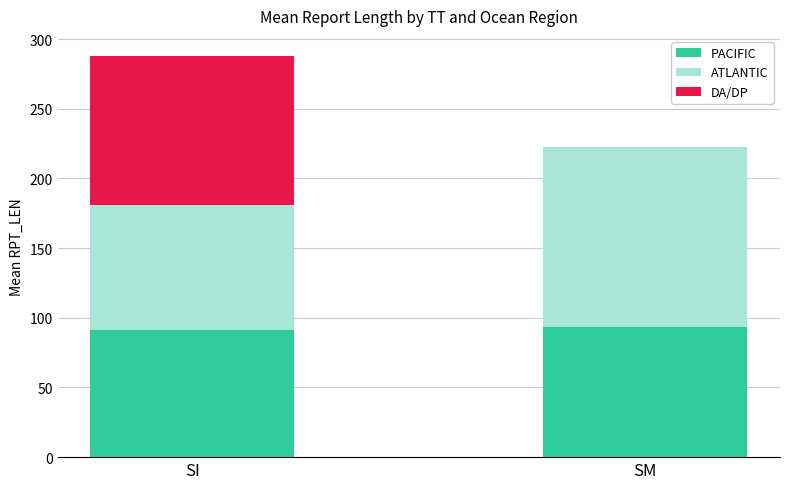

What is the total value across all series at SI?

287.9